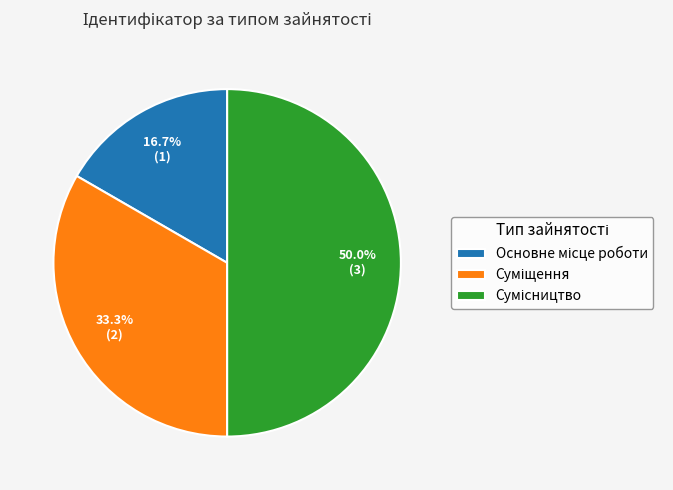

Rank the categories by value from lowest to highest.

Основне місце роботи, Суміщення, Сумісництво